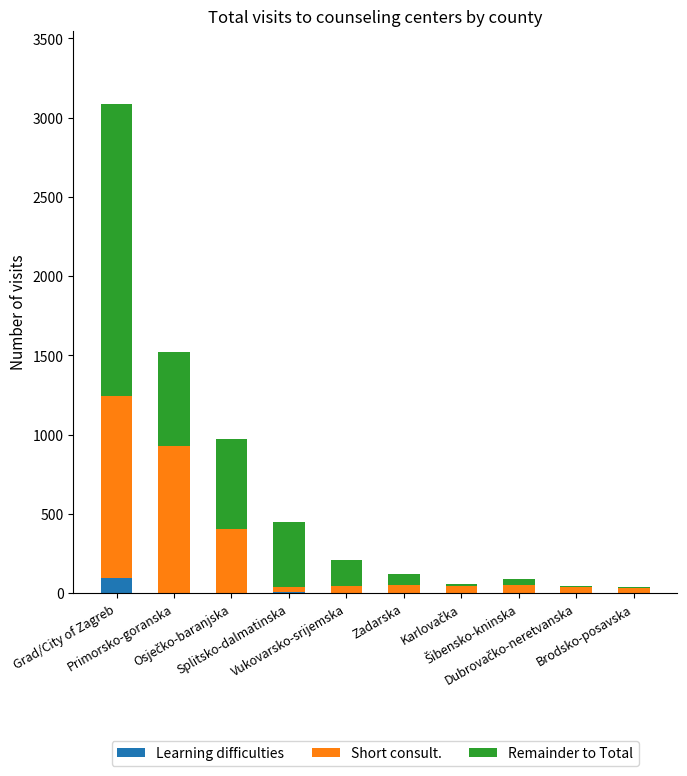

What is the maximum value for Learning difficulties?

95